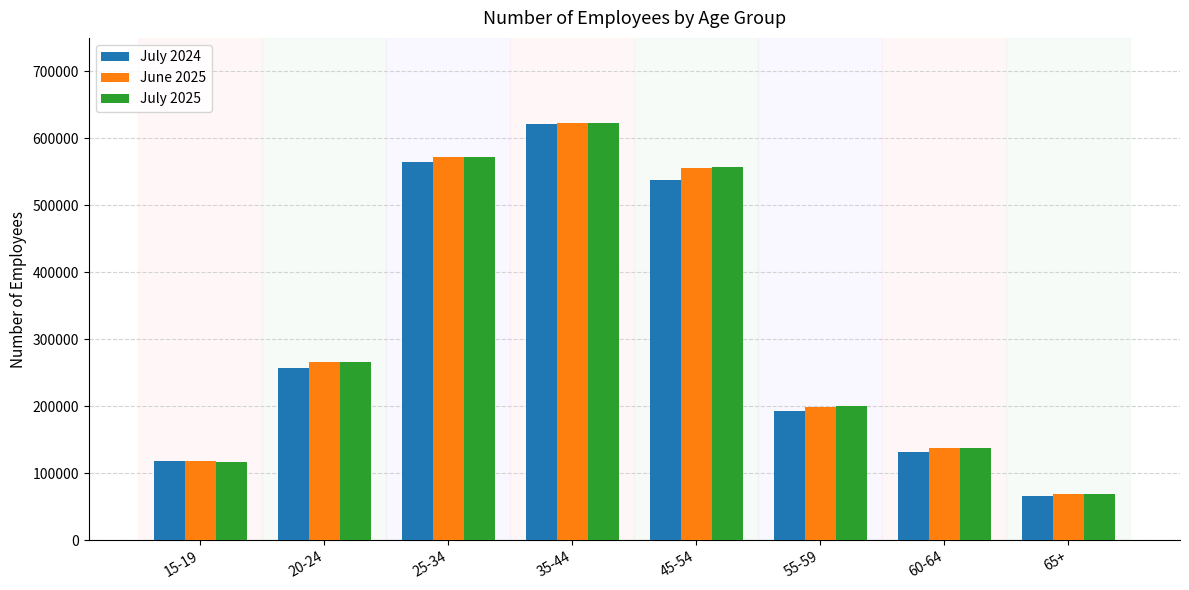

Reading left to right, transcribe all the data shown in this chart.

July 2024: 15-19=117900	20-24=257900	25-34=564300	35-44=621800	45-54=537300	55-59=192500	60-64=132400	65+=66200
June 2025: 15-19=118300	20-24=266500	25-34=572300	35-44=623300	45-54=556300	55-59=199400	60-64=138000	65+=69000
July 2025: 15-19=116400	20-24=265700	25-34=572300	35-44=622300	45-54=557300	55-59=199900	60-64=138400	65+=69200